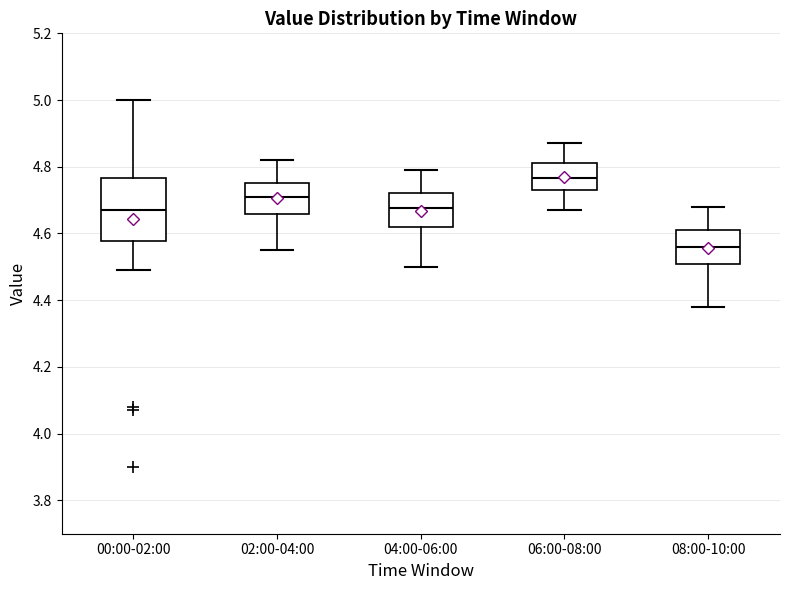

Which box has the lowest median line?

08:00-10:00